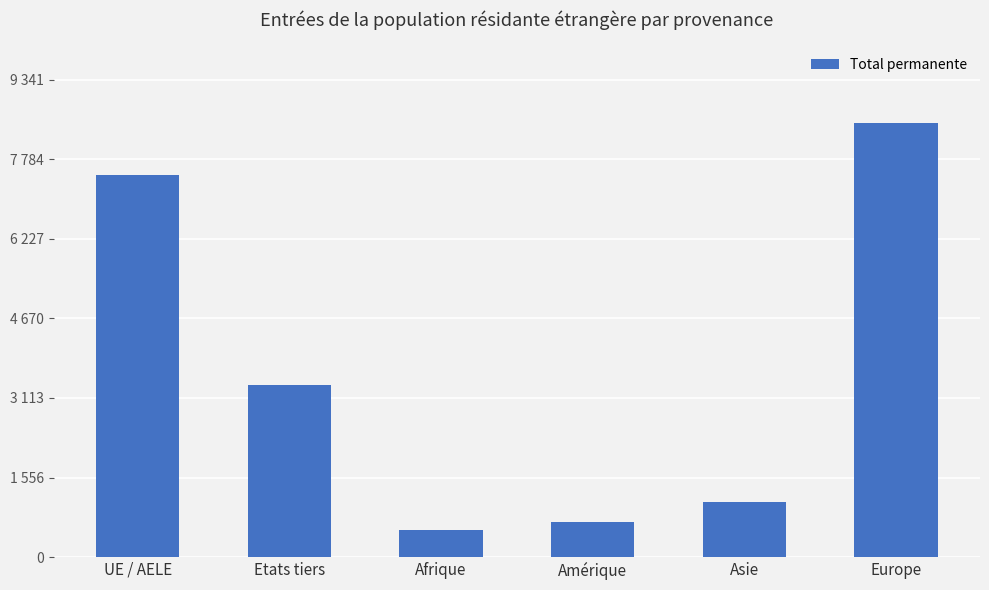

What is the average value?

3611